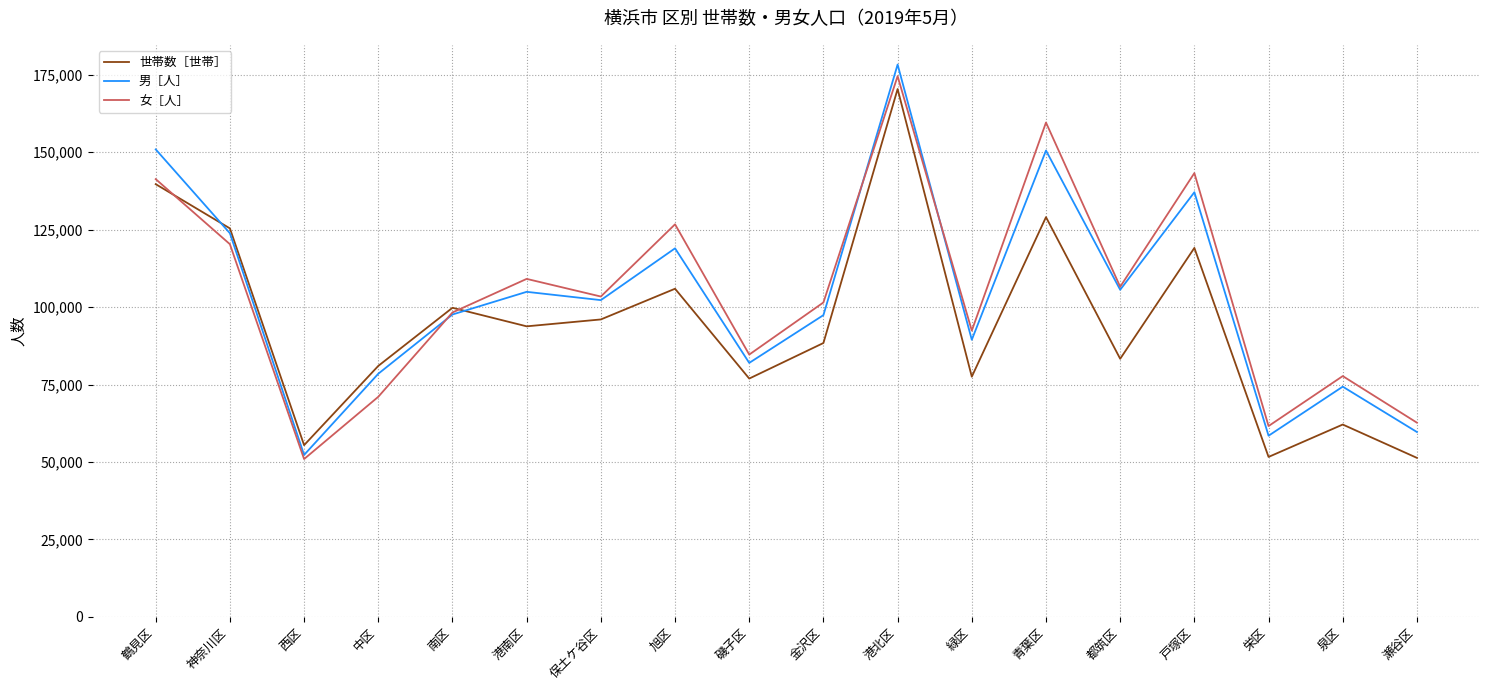

What is the total value across all series at 緑区?

259414